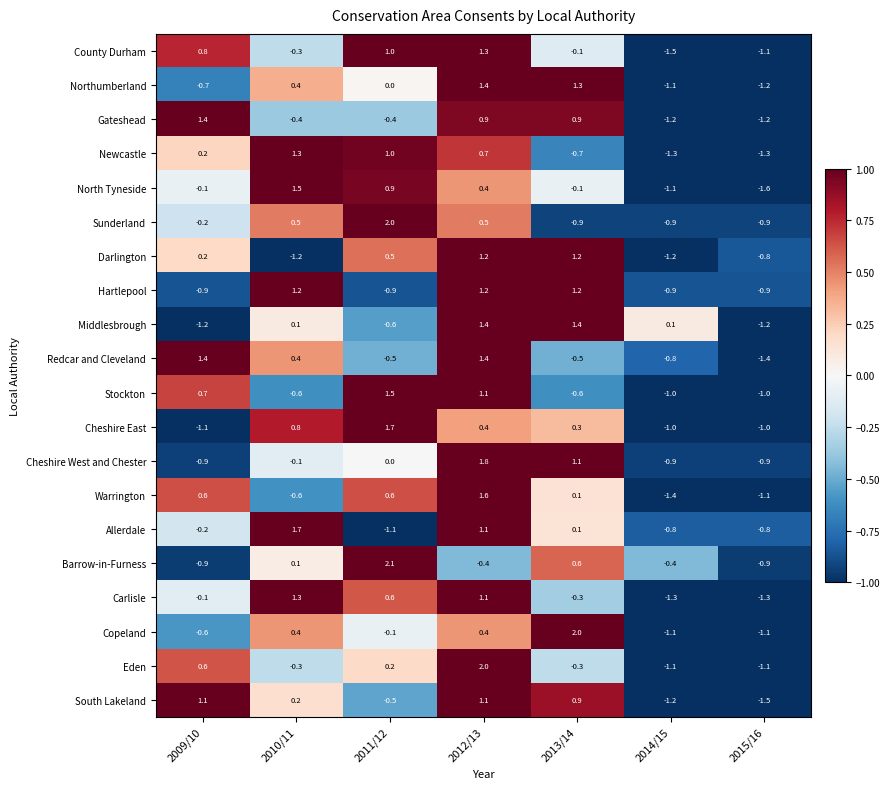

Which label corresponds to the largest value in the chart?

2011/12